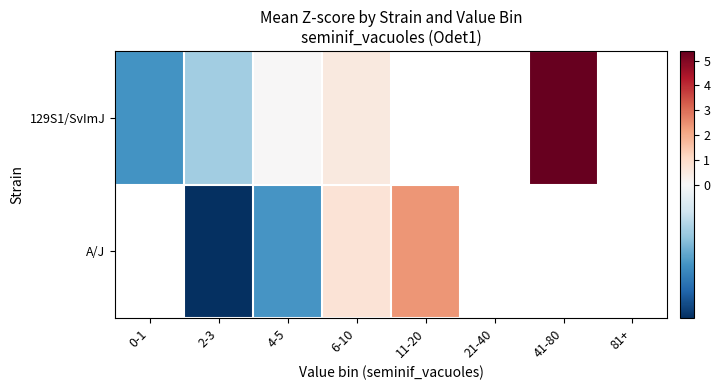

The value of 129S1/SvImJ at 41-80 is 8.4. True or false?

False